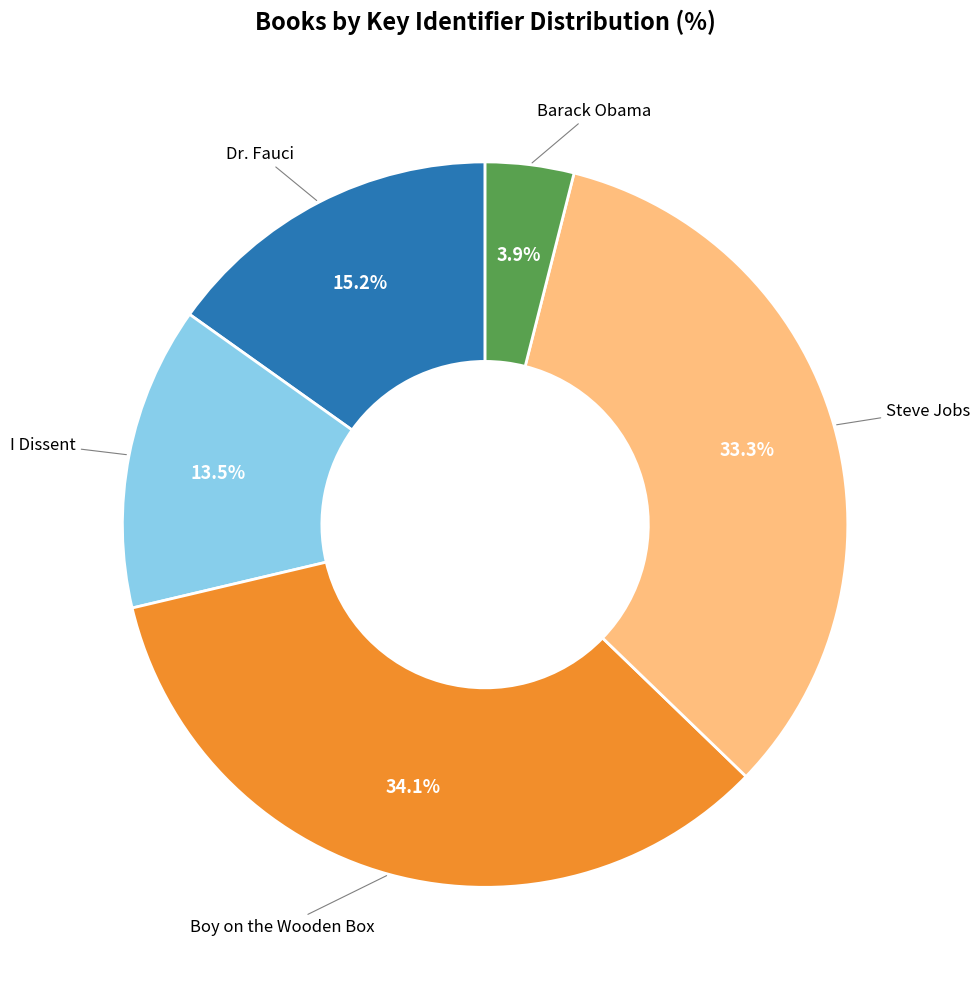

To the nearest percent, what is the difference between the largest and smallest slice percentages?

30%